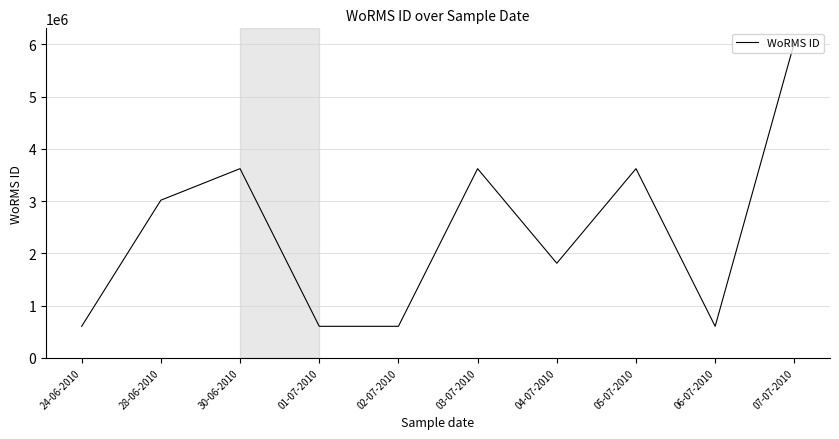

How many lines are shown in the chart?

1